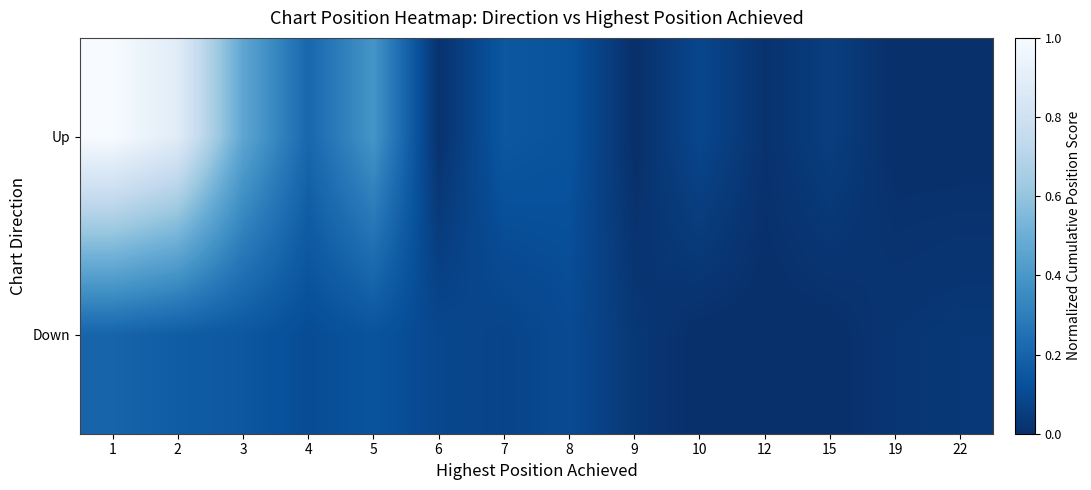

Reading right to left, extract all data points from this chart.

Up: 22=0.0	19=0.0	15=0.1	12=0.0	10=0.1	9=0.0	8=0.1	7=0.1	6=0.0	5=0.4	4=0.2	3=0.5	2=0.9	1=1.0
Down: 22=0.0	19=0.0	15=0.0	12=0.0	10=0.0	9=0.0	8=0.1	7=0.1	6=0.1	5=0.1	4=0.1	3=0.1	2=0.2	1=0.2